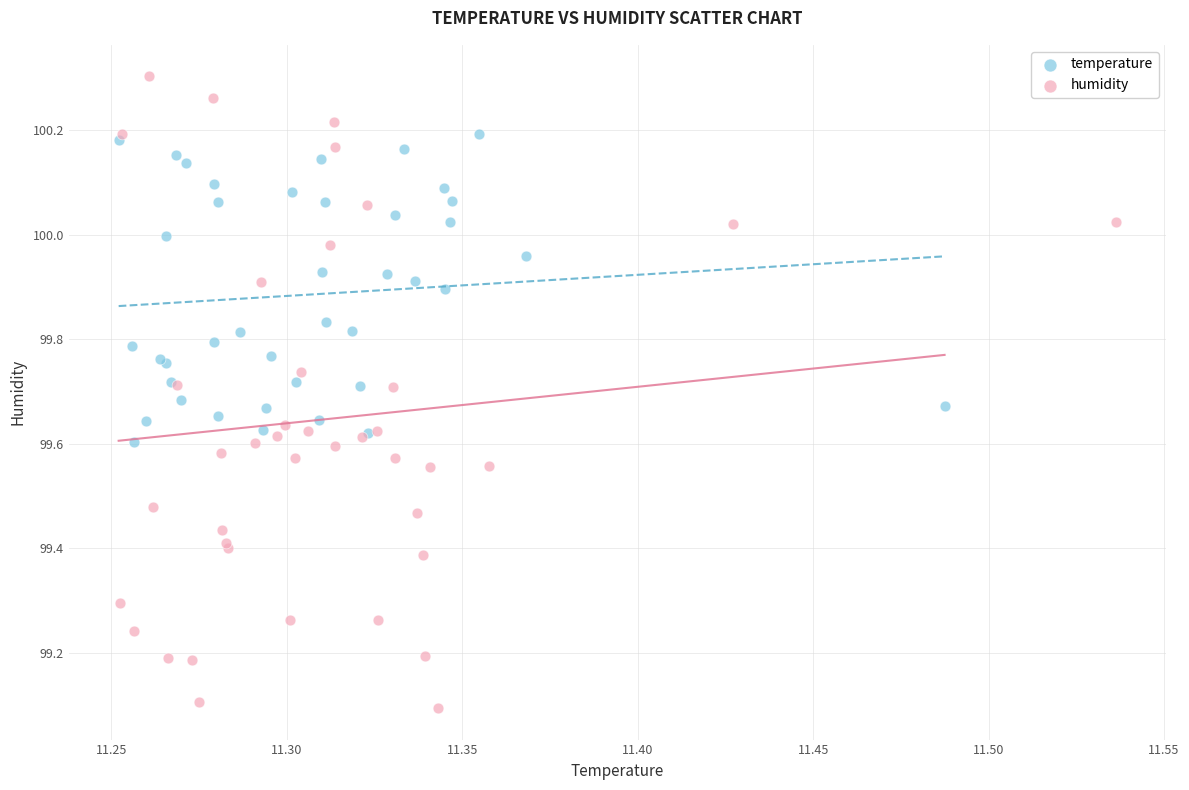

Which series contains the lowest Y value?

humidity